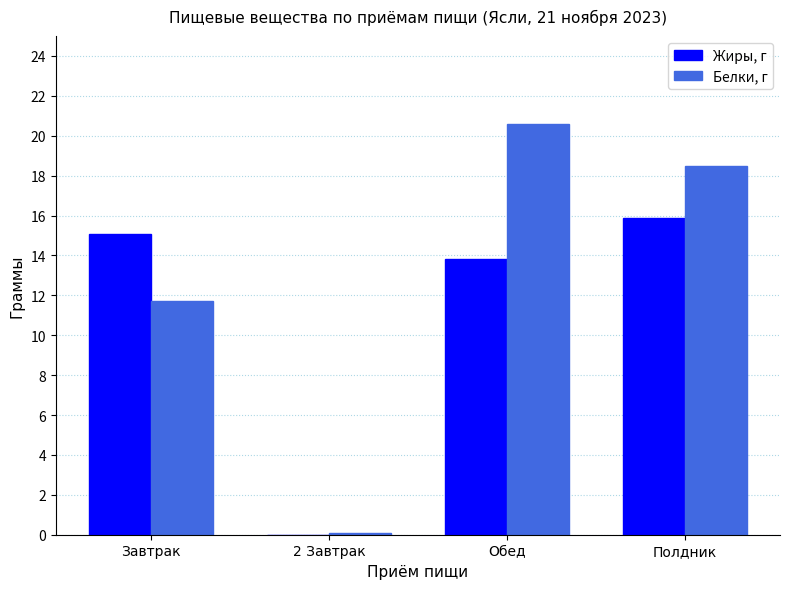

True or false: Белки, г has a value of 20.3 at Завтрак.

False